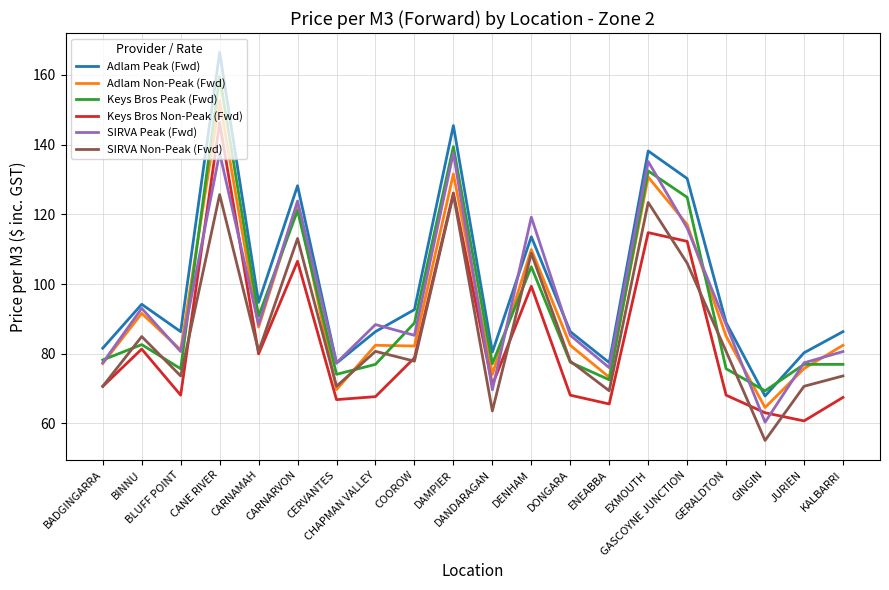

What is the difference between the second highest and second lowest values in the SIRVA Peak (Fwd) series?

68.0